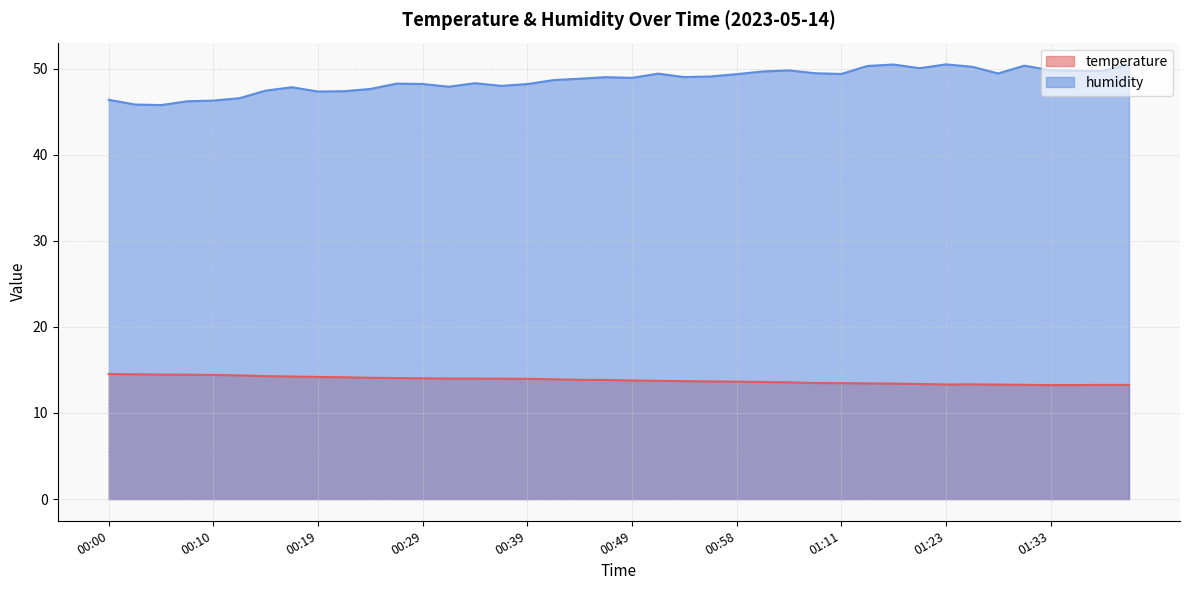

The humidity series shows 68.5 at 01:01. True or false?

False